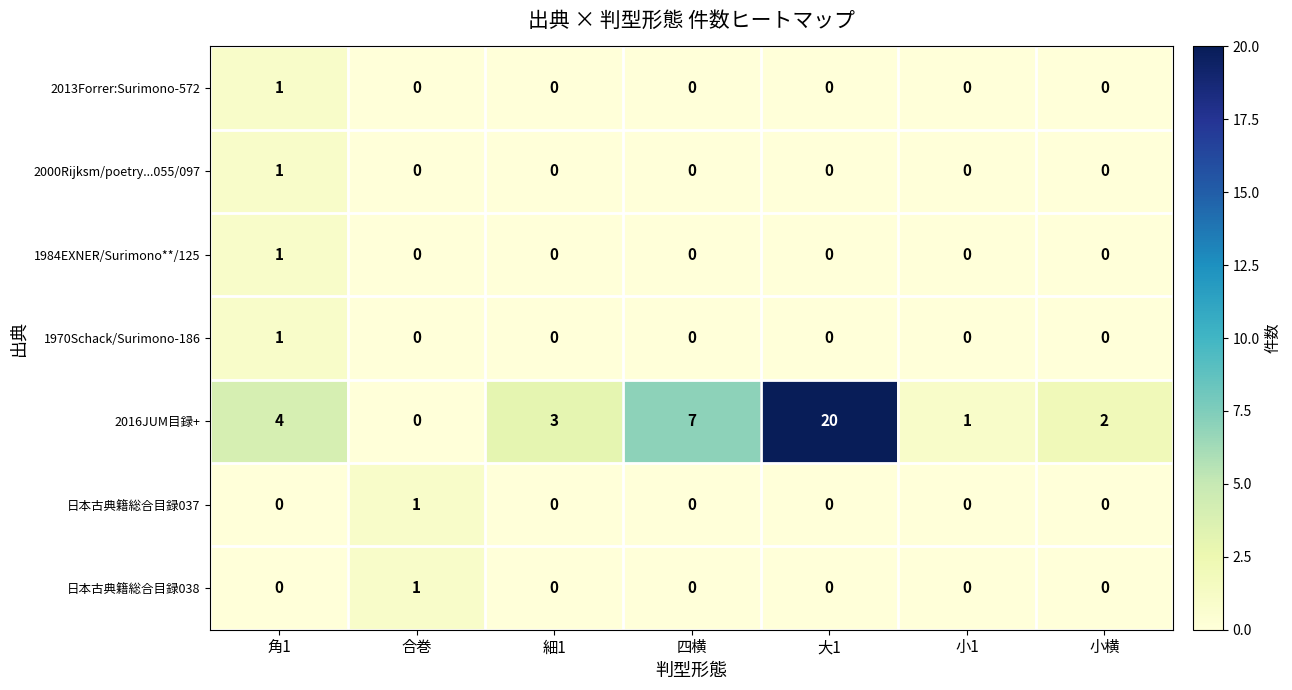

The value of 日本古典籍総合目録037 at 四横 is 0. True or false?

True